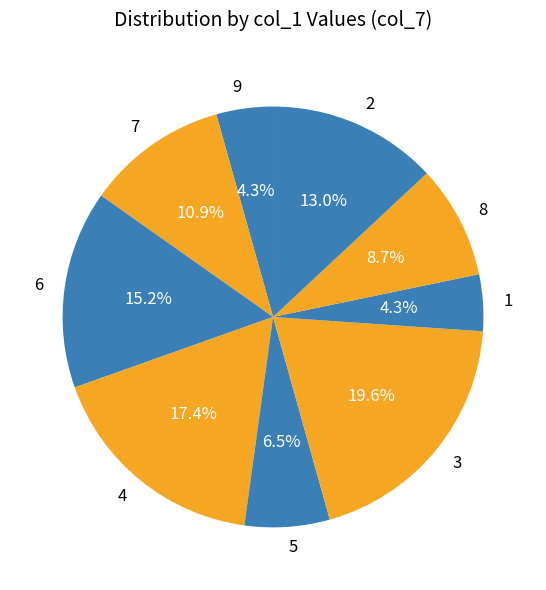

What percentage do 7 and 4 together represent?

28.3%